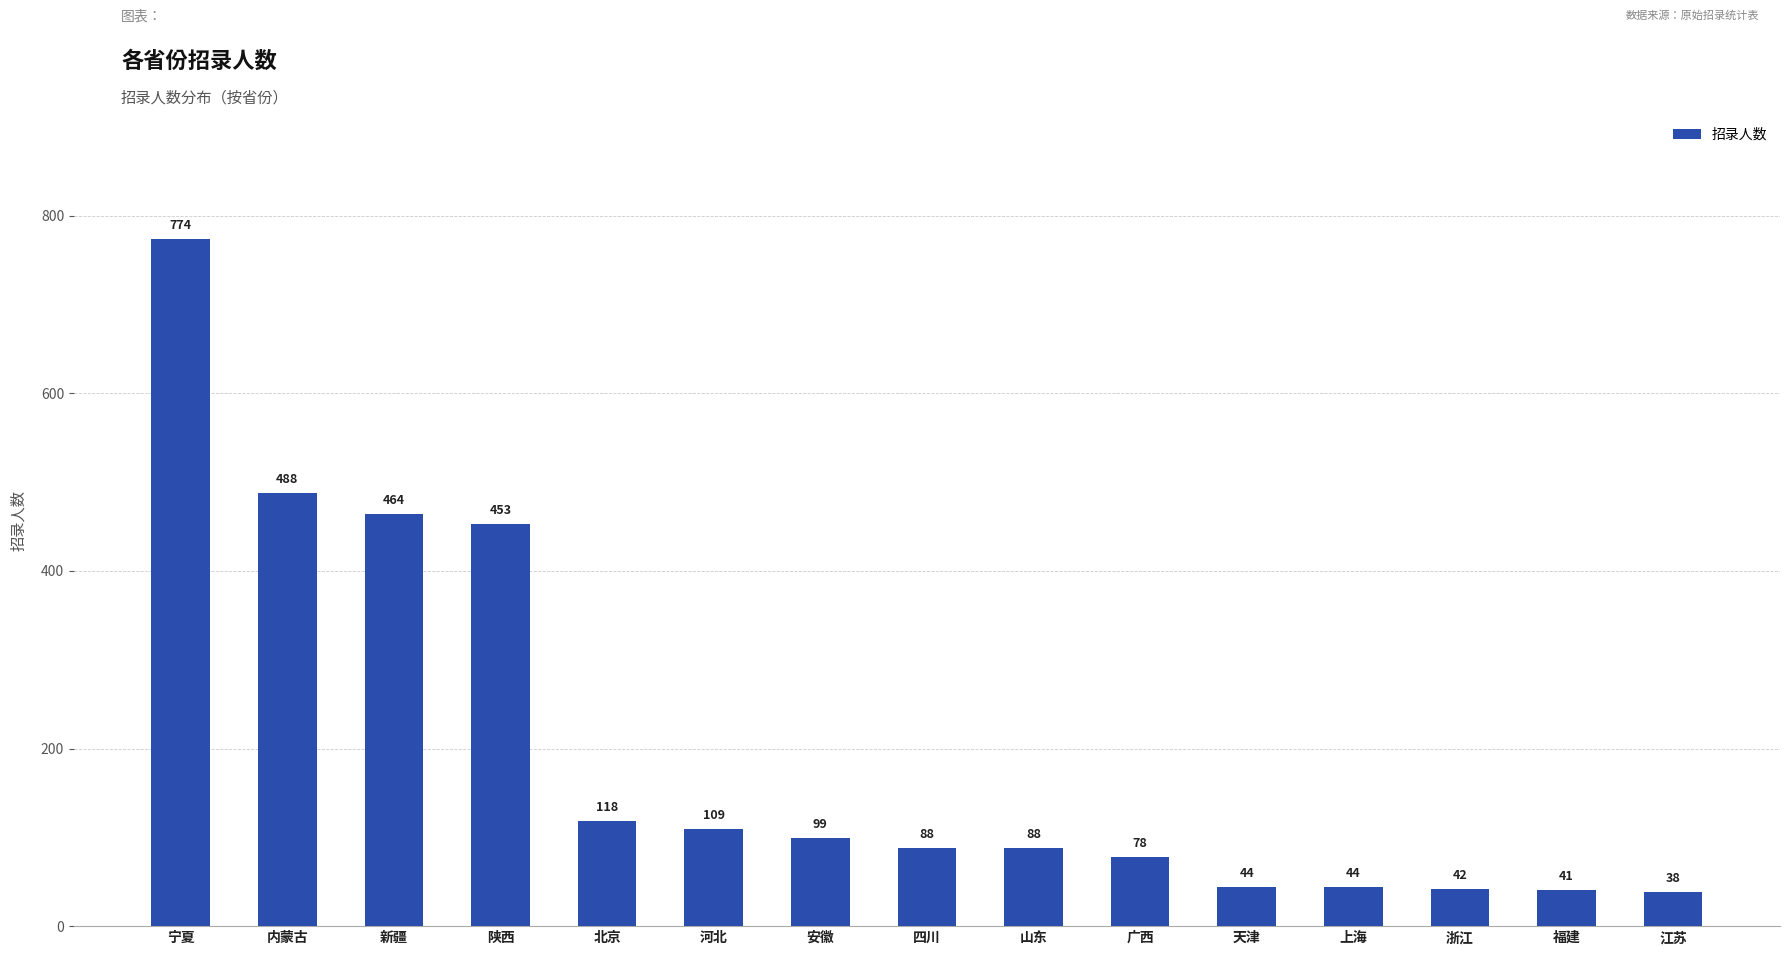

What is the label of the 1st bar from the right?

江苏